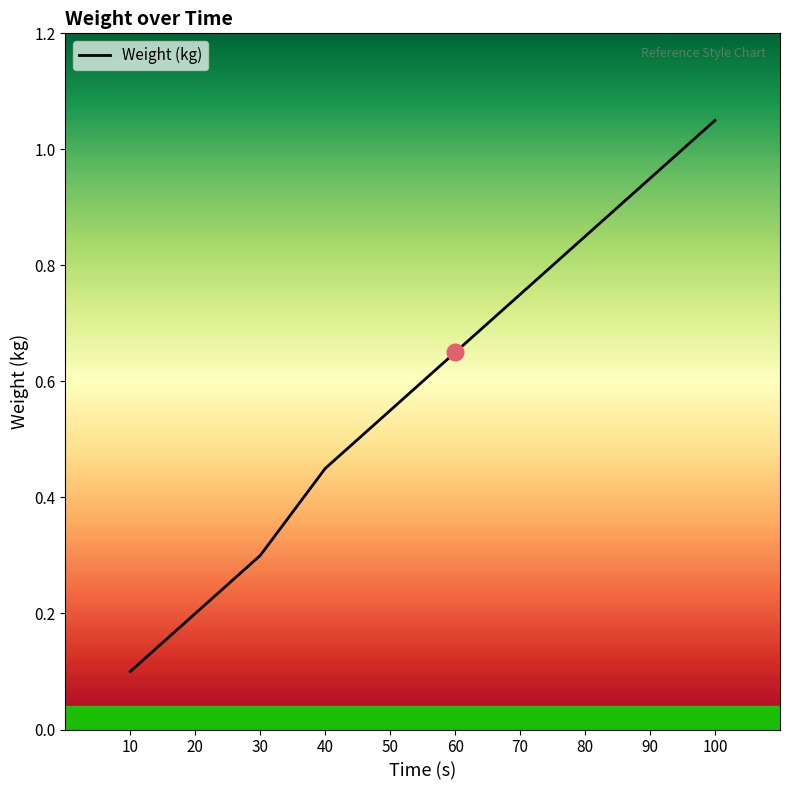

Which category has the lowest value across all series?

10